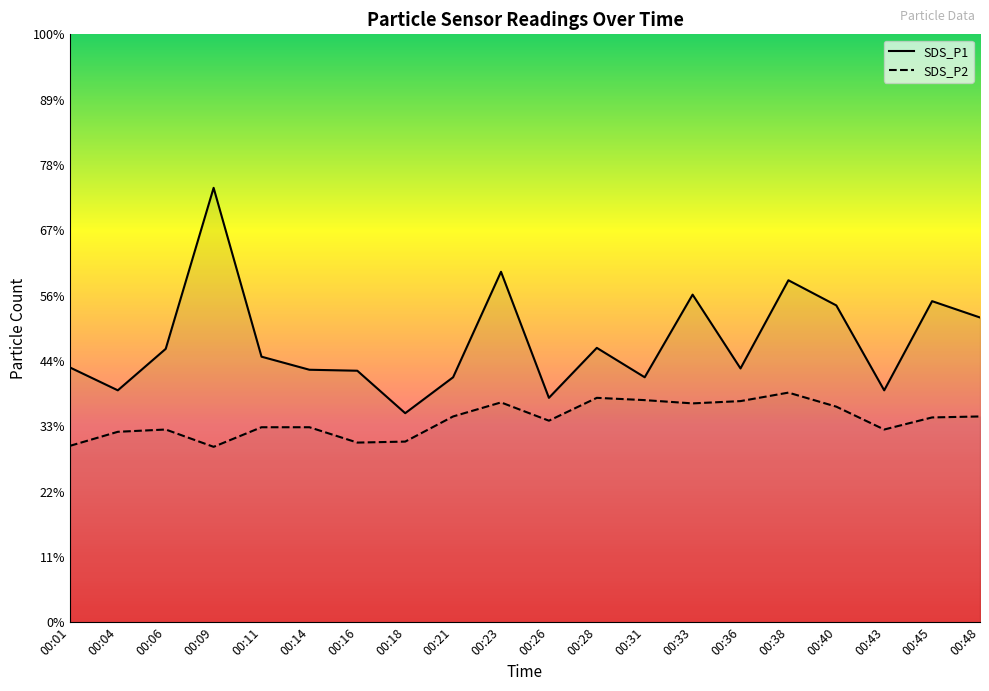

True or false: SDS_P1 and SDS_P2 intersect in this chart.

False